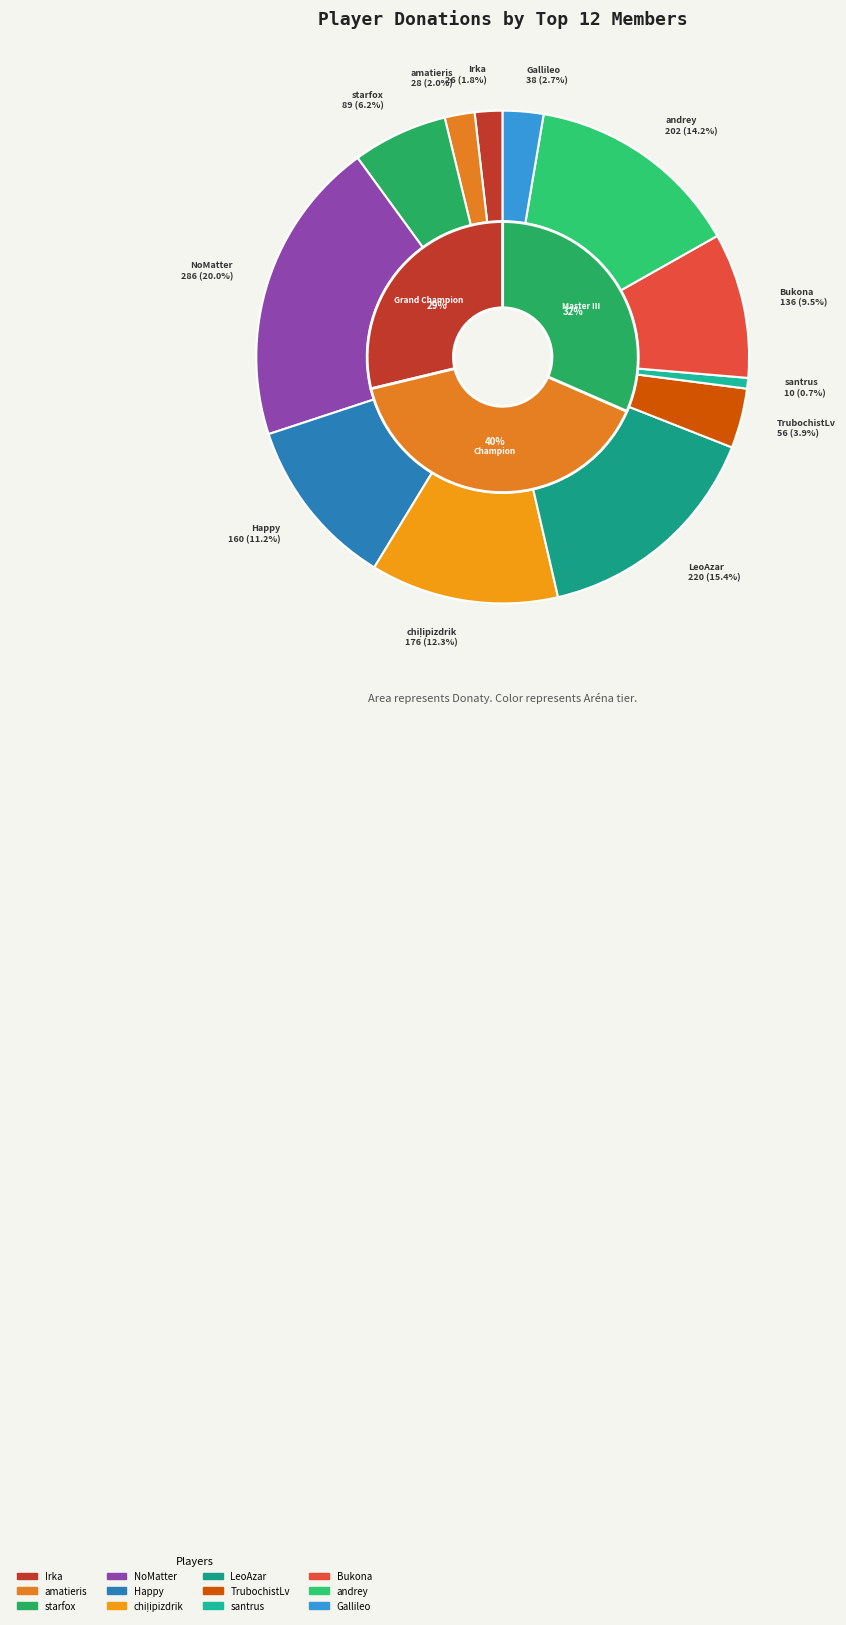

What is the change in value from NoMatter to Happy?

-126